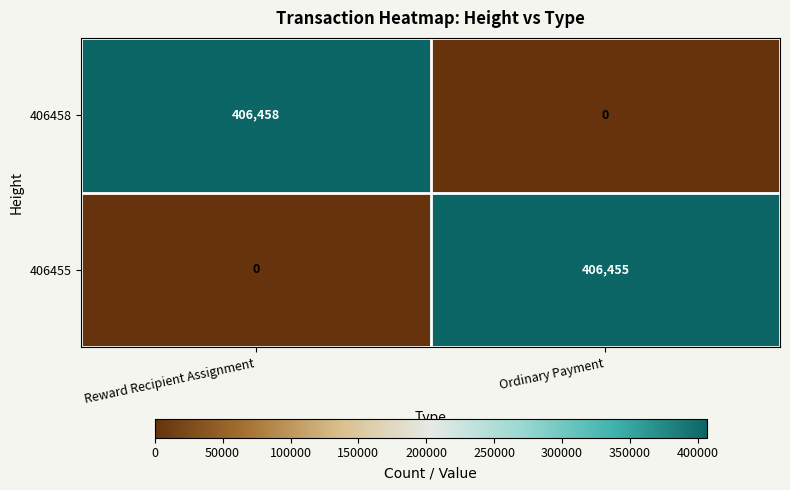

Which series has the largest total across all categories?

406458